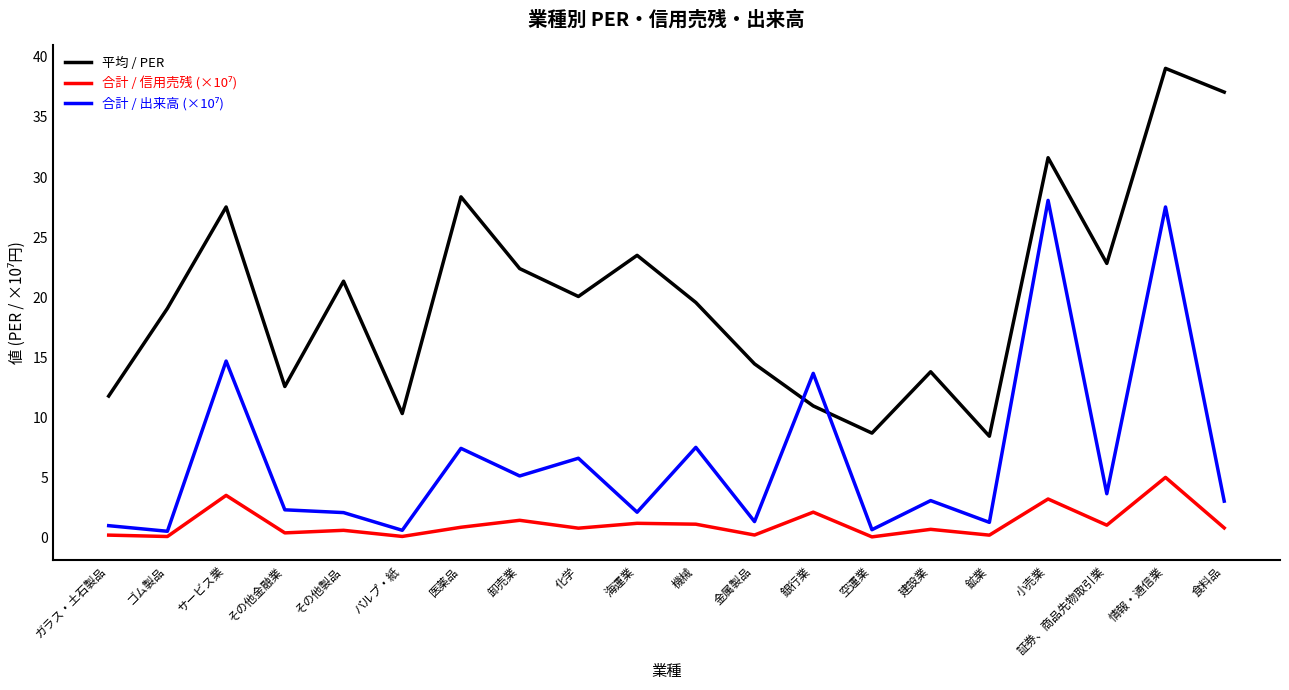

Does the chart have visible grid lines?

No